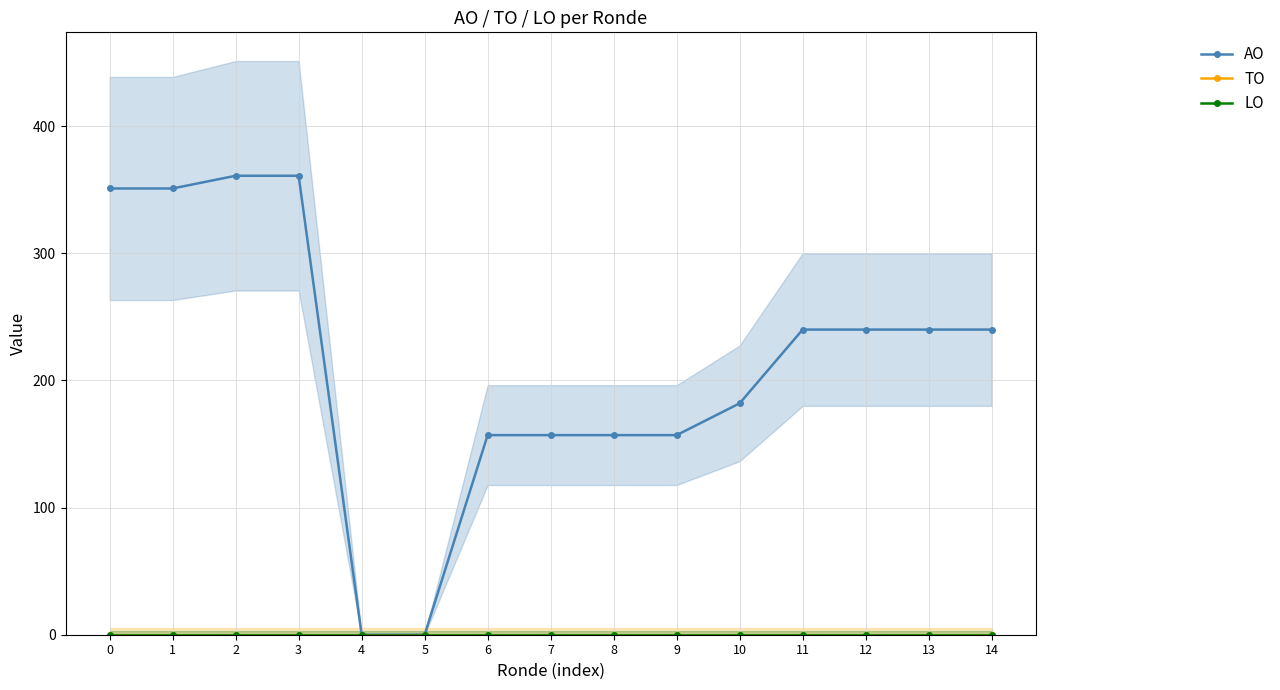

What is the difference between the highest and lowest values at 12?

240